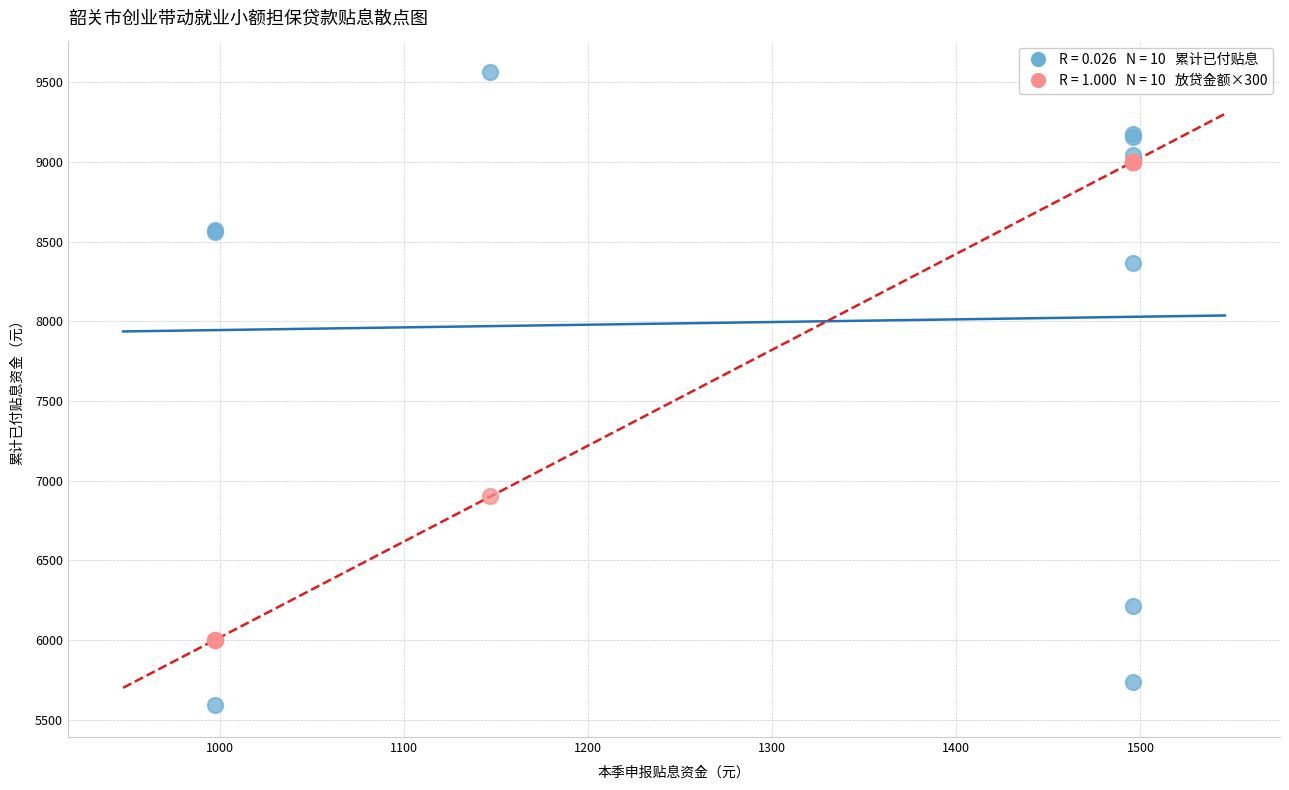

Across all series, what Y value is closest to 7575?

6900.0